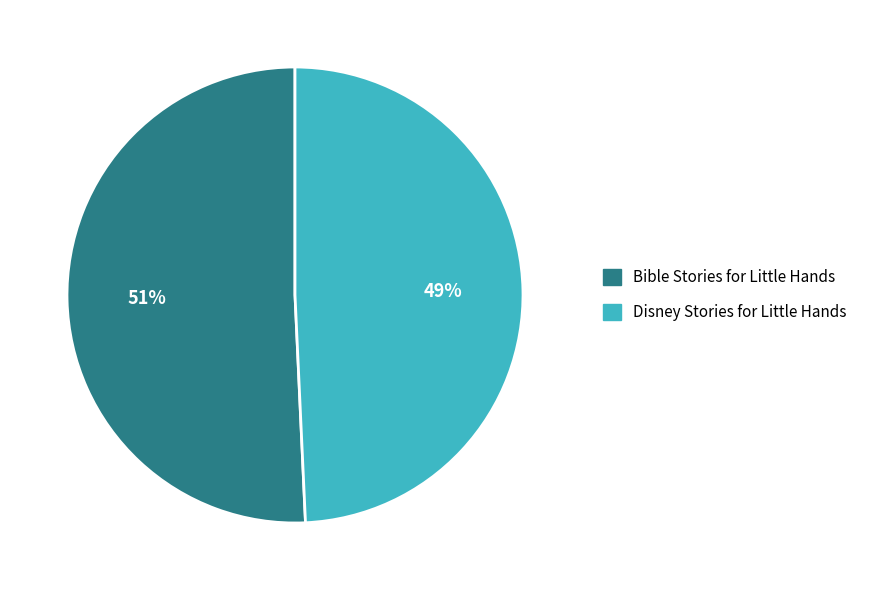

The Bible Stories for Little Hands slice represents 51% of the pie. True or false?

True